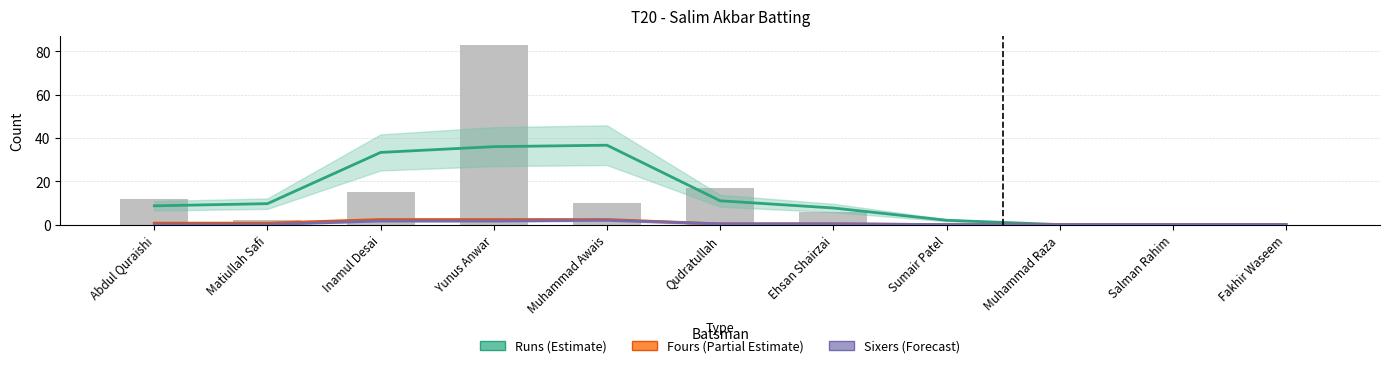

What are all the series names shown in the legend?

Runs (Estimate), Fours (Partial Estimate), Sixers (Forecast)